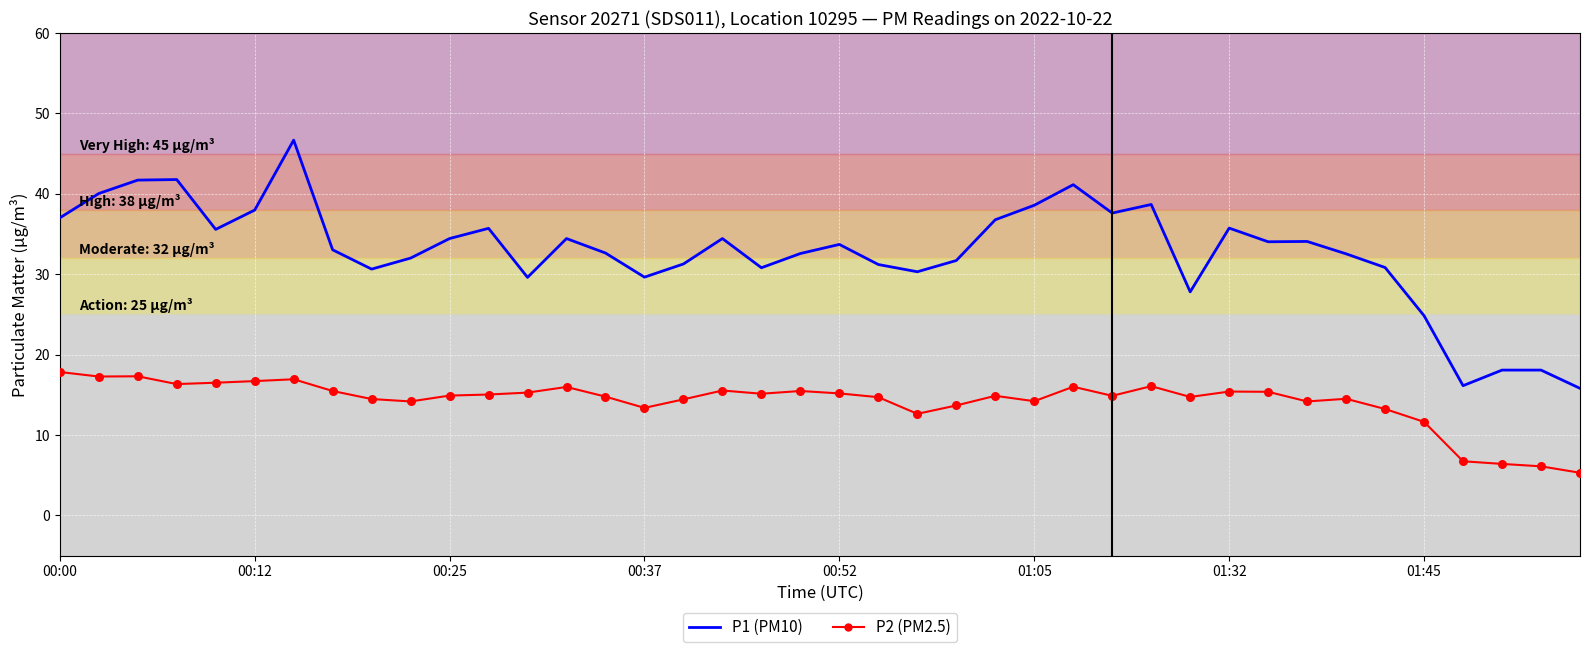

What is the greatest value displayed?

46.7